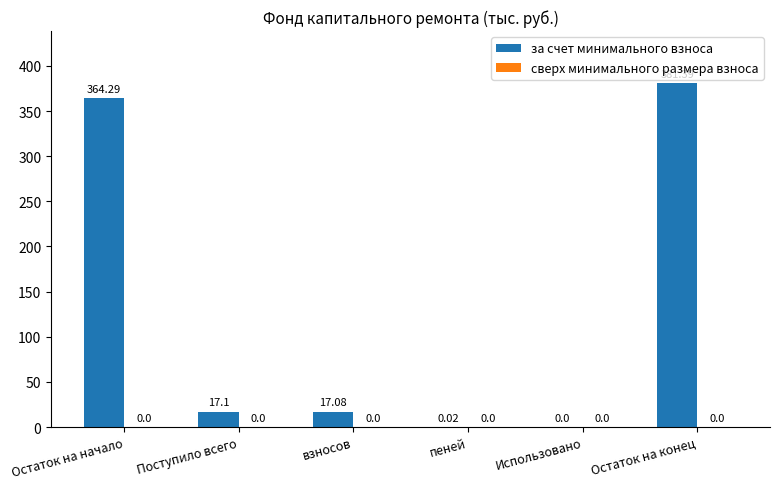

What is the sum of the values at Остаток на начало and пеней?

364.3